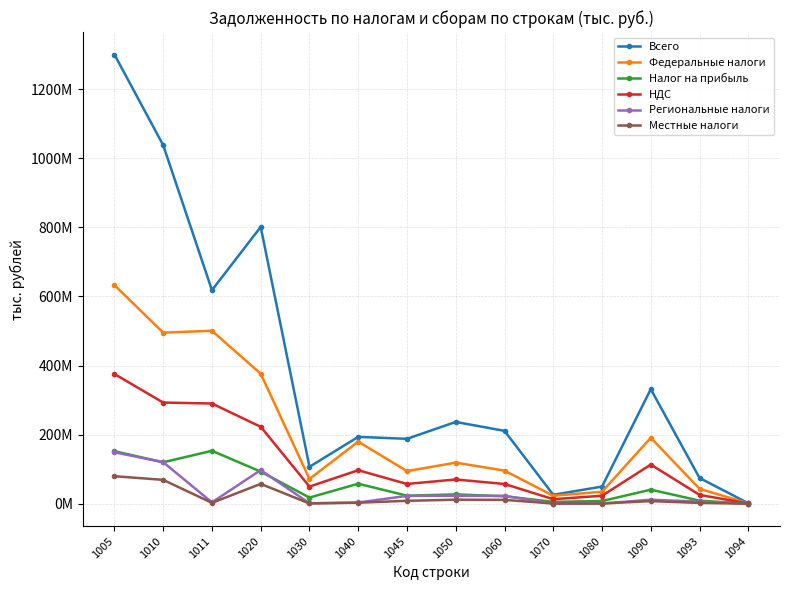

True or false: Федеральные налоги and Налог на прибыль cross at least once.

False